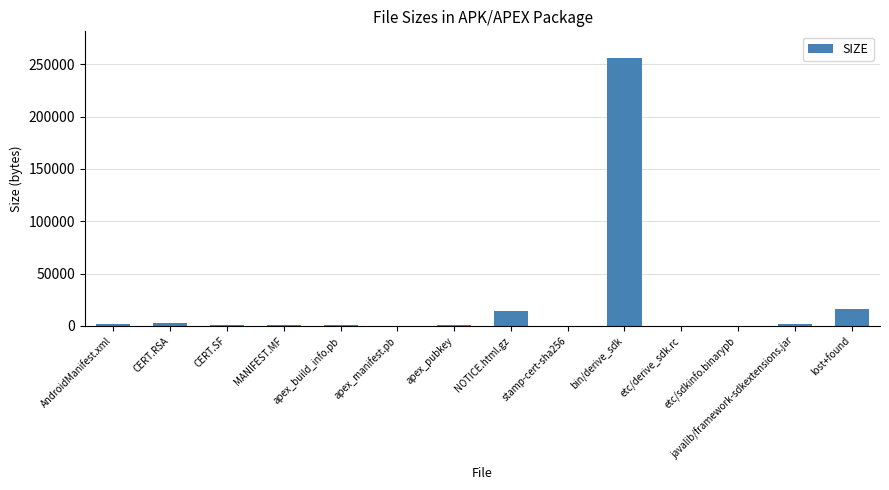

Count the number of data series in this chart.

1